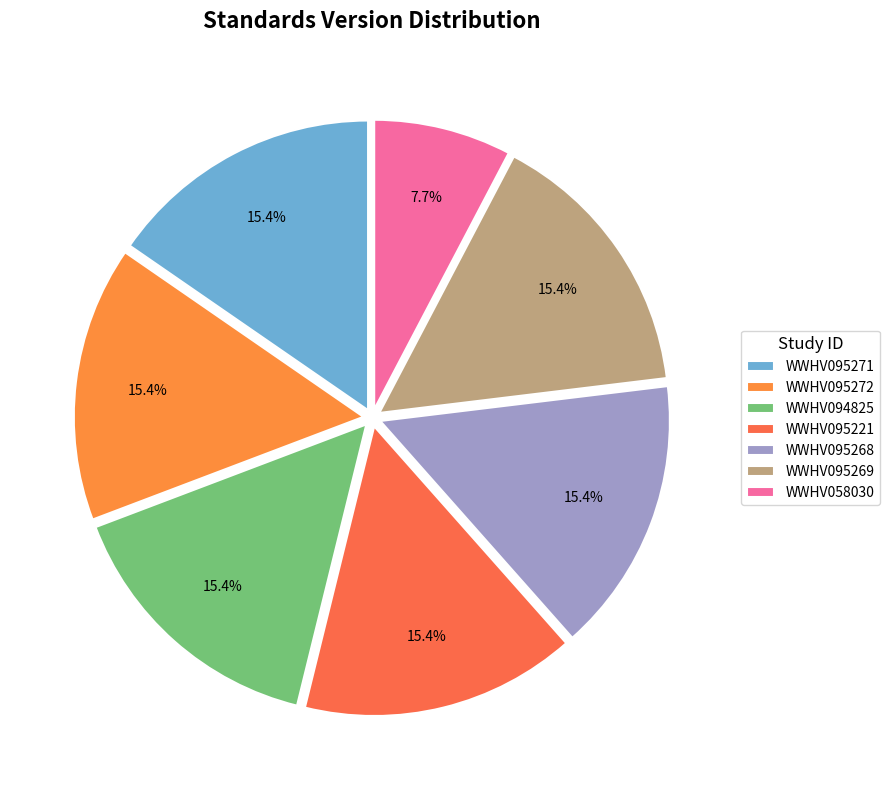

How many segments does this pie chart have?

7